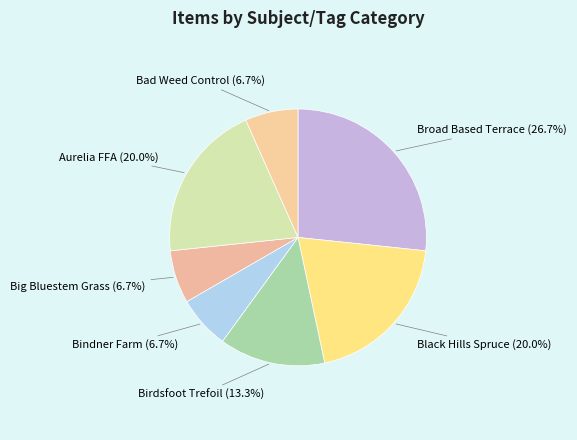

Does any single category account for the majority?

No